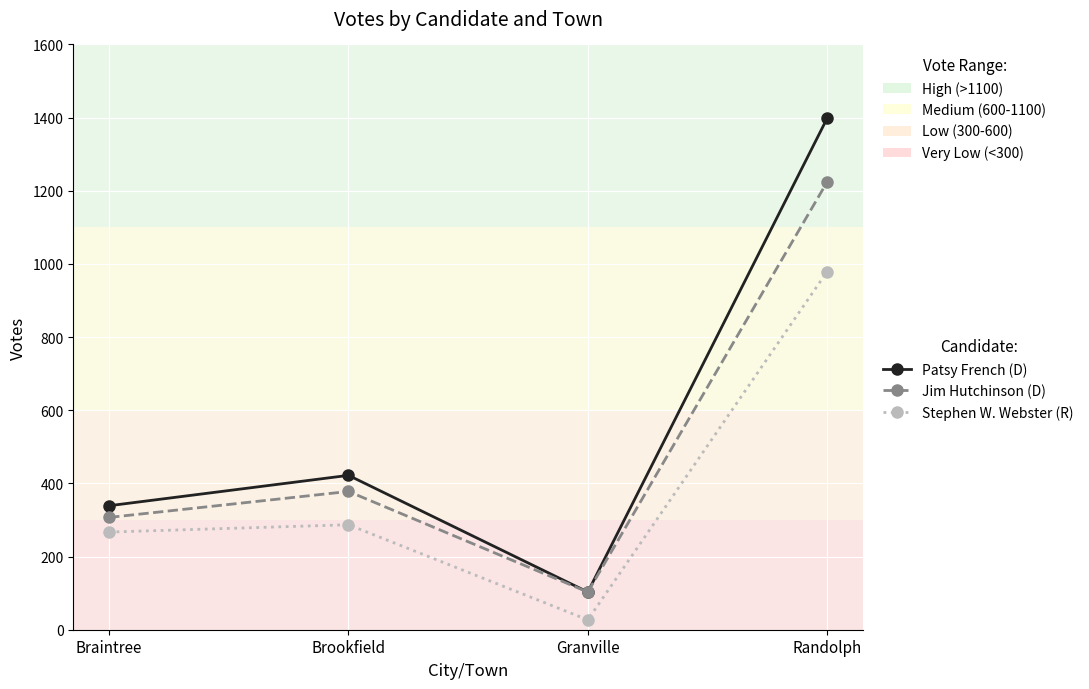

True or false: Patsy French (D) has a value of 103 at Granville.

True